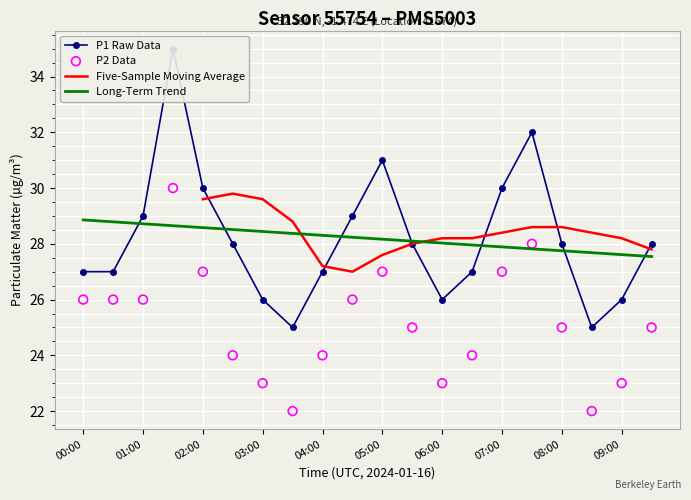

What is the highest value of the Five-Sample Moving Average series?

29.8